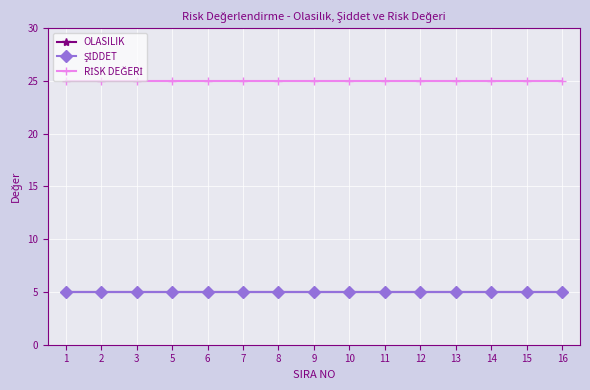

Reading left to right, what are all the values shown in this chart?

OLASILIK: 5	5	5	5	5	5	5	5	5	5	5	5	5	5	5
ŞİDDET: 5	5	5	5	5	5	5	5	5	5	5	5	5	5	5
RİSK DEĞERİ: 25	25	25	25	25	25	25	25	25	25	25	25	25	25	25